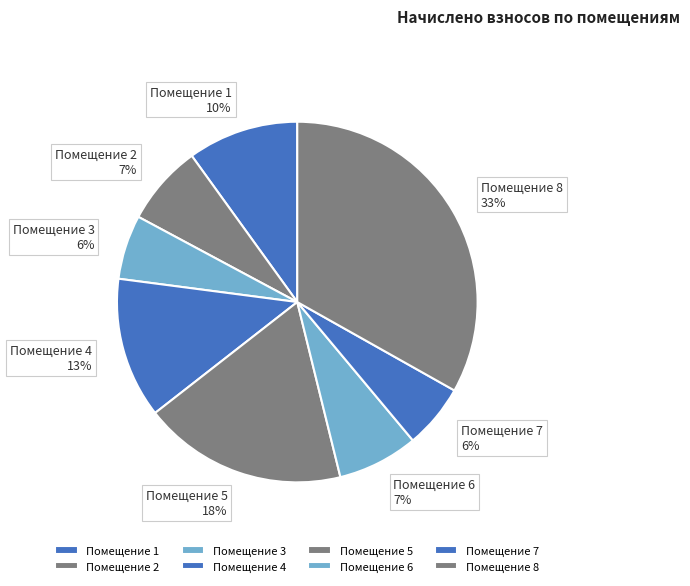

What is the largest slice in the pie chart?

Помещение 8